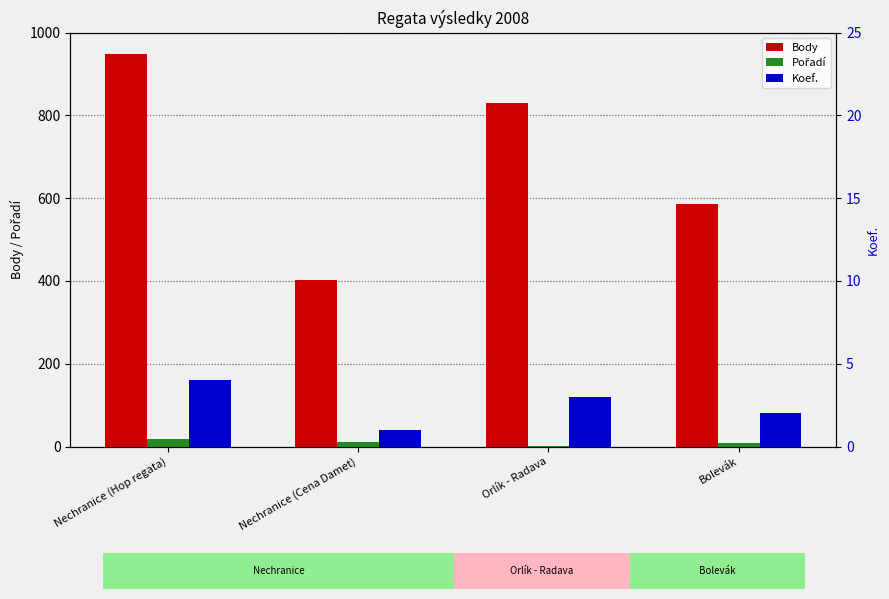

What is the label of the 3rd bar from the right?

Nechranice (Cena Damet)